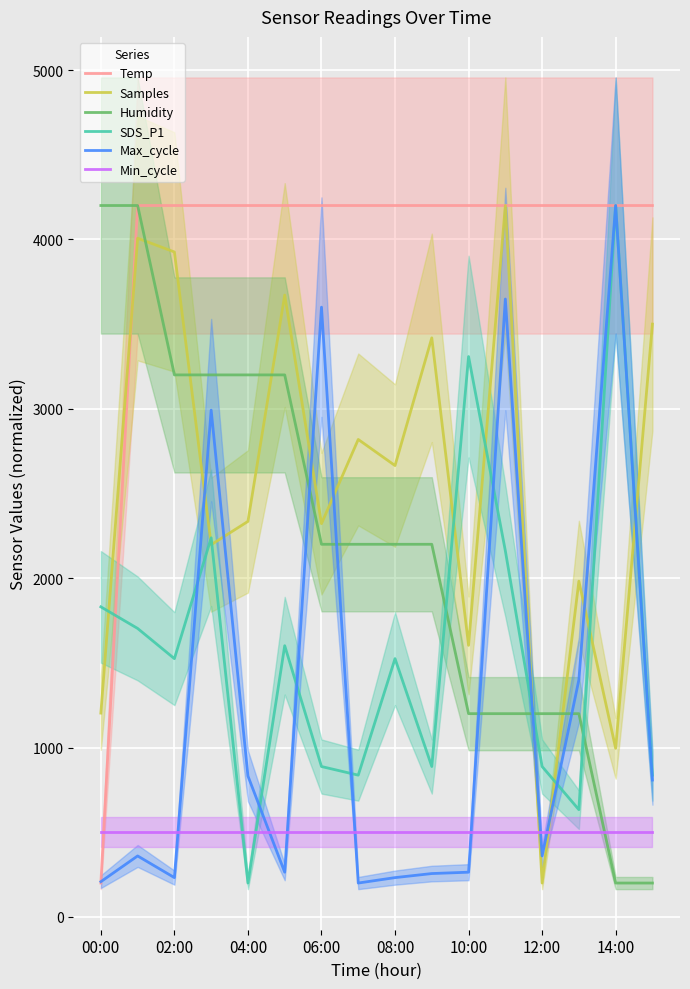

Is it true that Temp equals 4200.0 at 06:00?

True